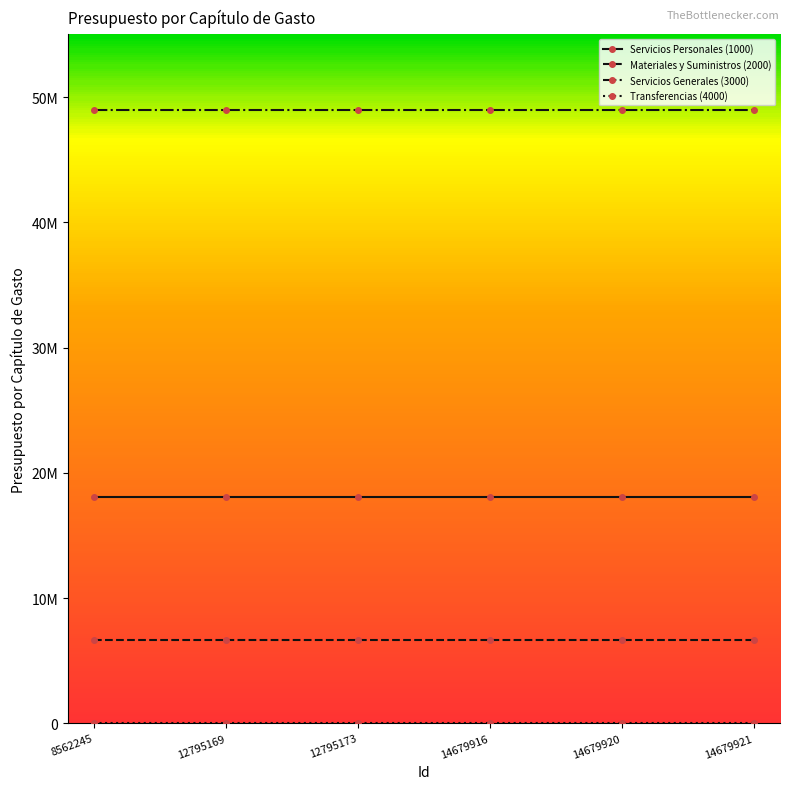

True or false: Transferencias (4000) and Materiales y Suministros (2000) intersect in this chart.

False